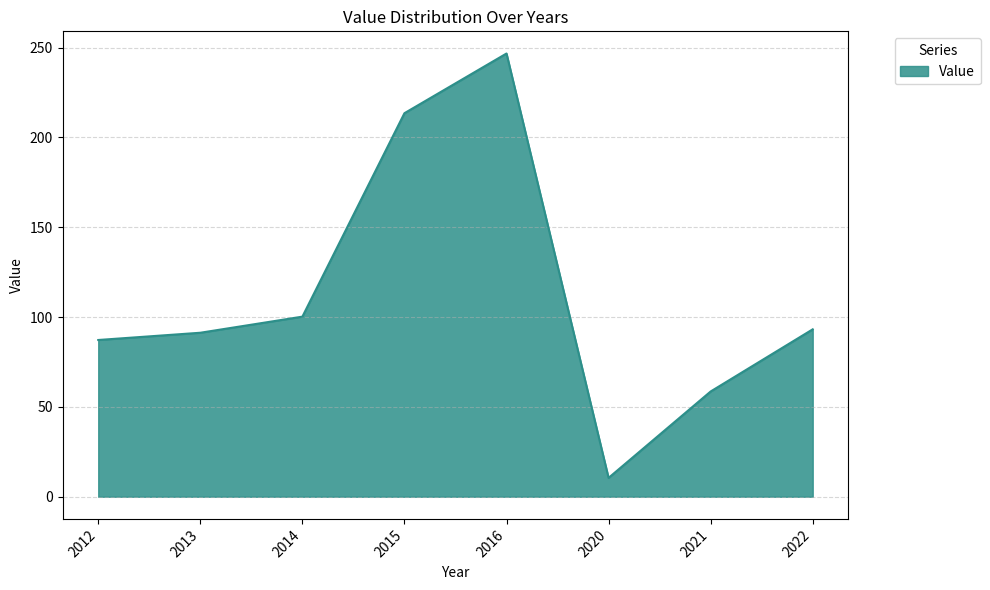

True or false: there are more than 2 points higher than both neighbors.

False